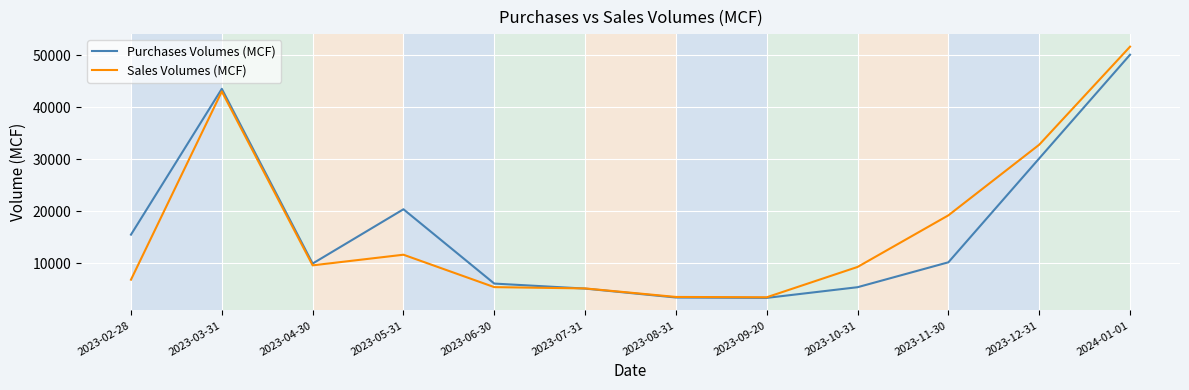

Does the chart display data point markers on the line(s)?

No